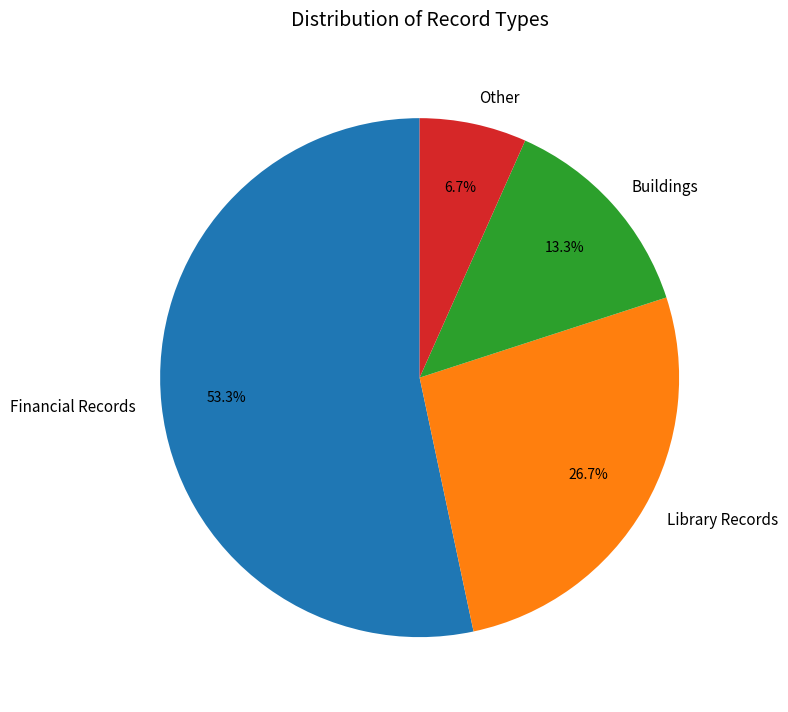

The Other slice represents 19% of the pie. True or false?

False